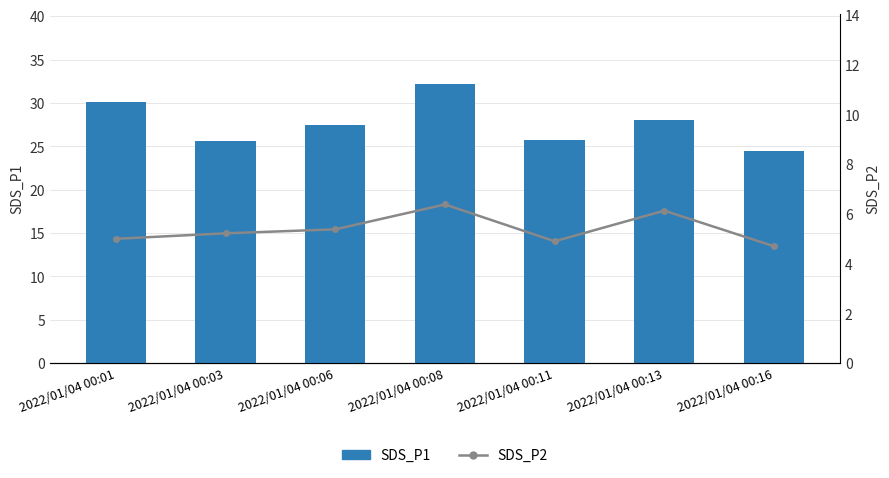

At which category does the chart reach its minimum across all series?

2022/01/04 00:16